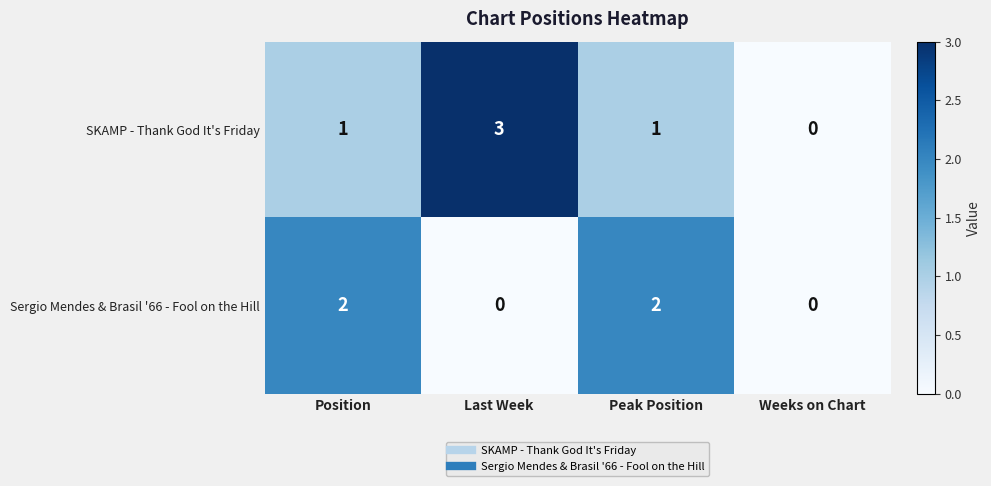

How many positive values does the Sergio Mendes & Brasil '66 - Fool on the Hill series have?

2